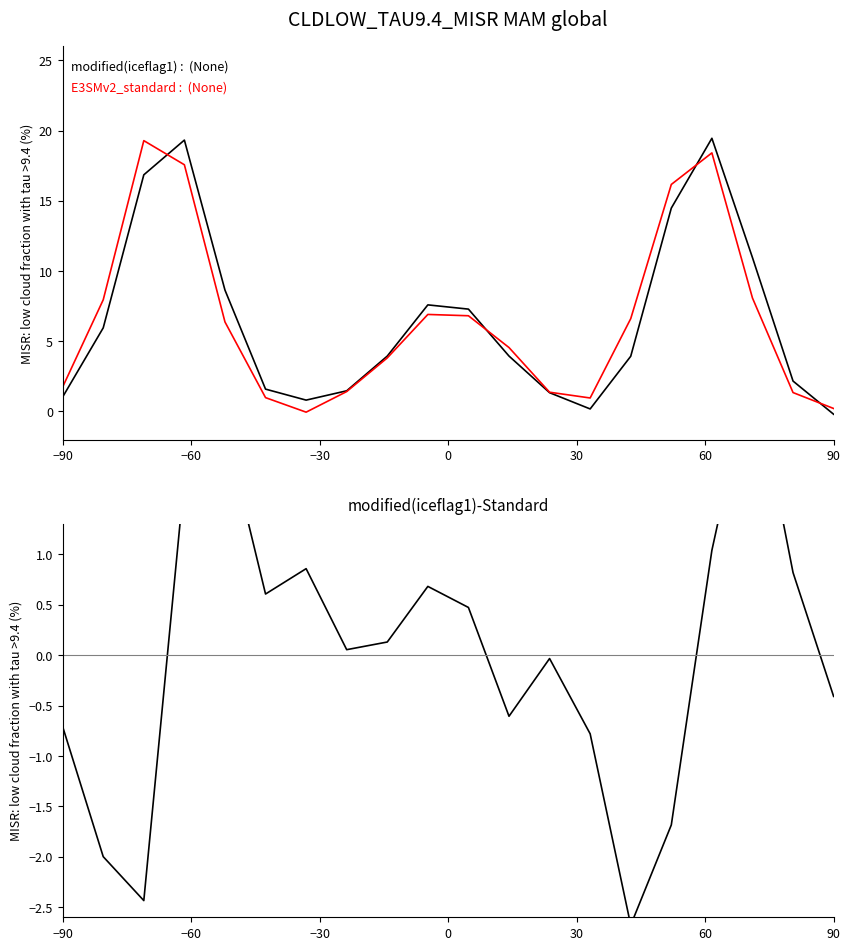

The value of modified(iceflag1)-Standard at 8 is 0.2. True or false?

False